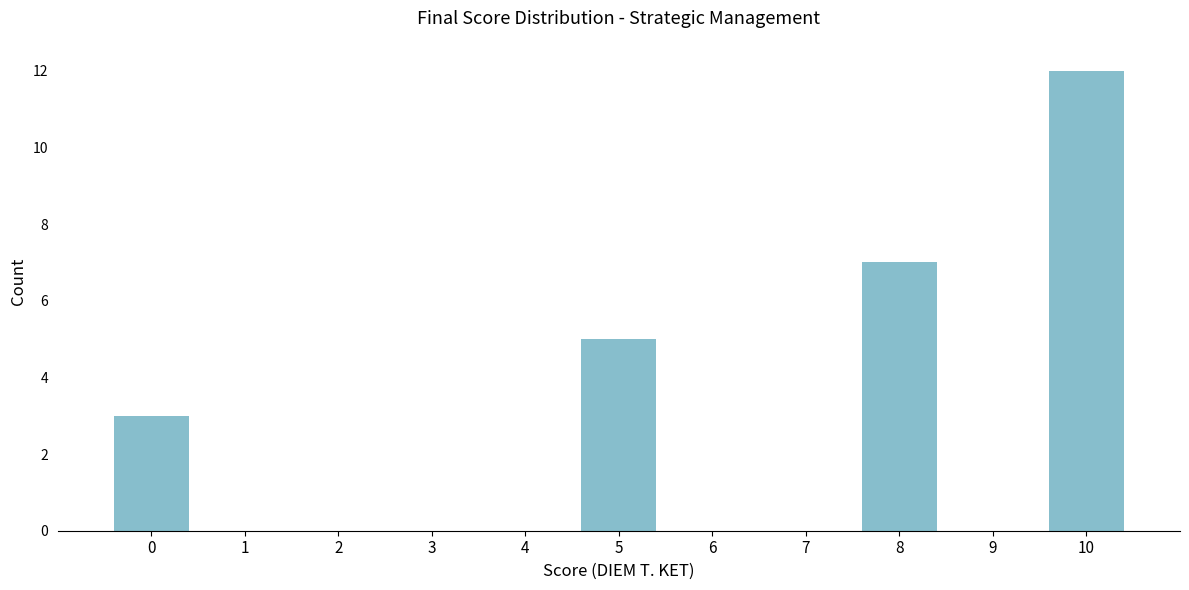

Reading left to right, extract all data points from this chart.

0=3	1=0	2=0	3=0	4=0	5=5	6=0	7=0	8=7	9=0	10=12